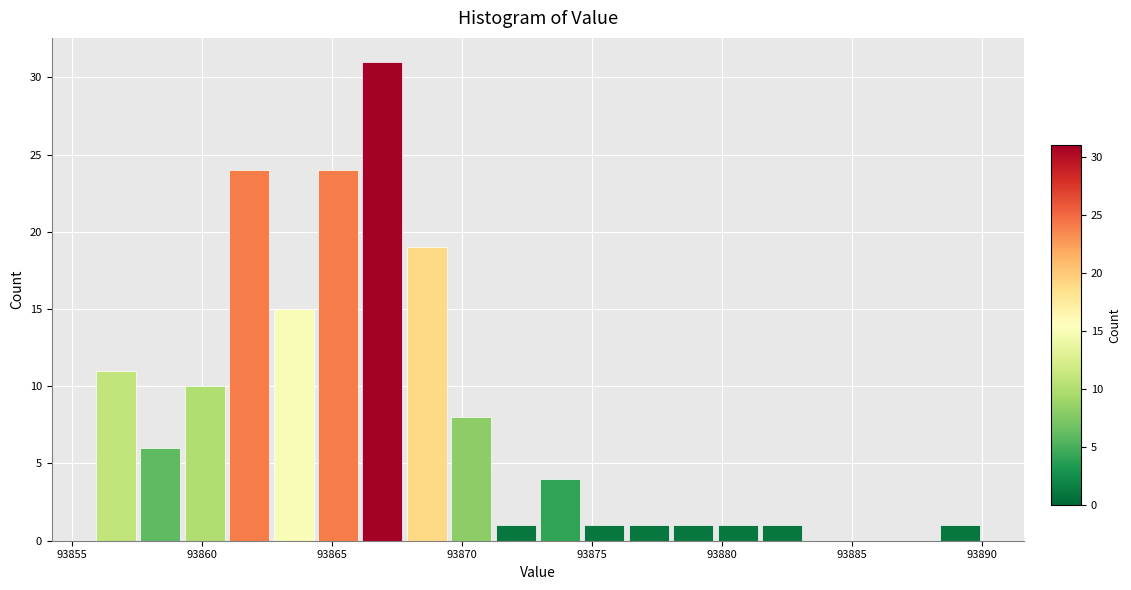

Around what value on the x-axis is the tallest bar? Give the approximate position of its centre, as read against the axis.

93867.0